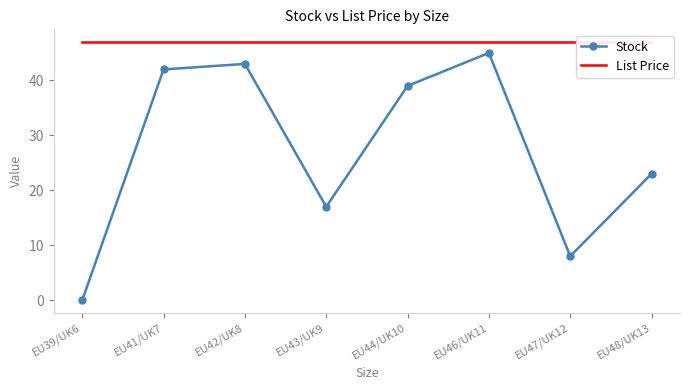

How many distinct data groups are displayed?

2